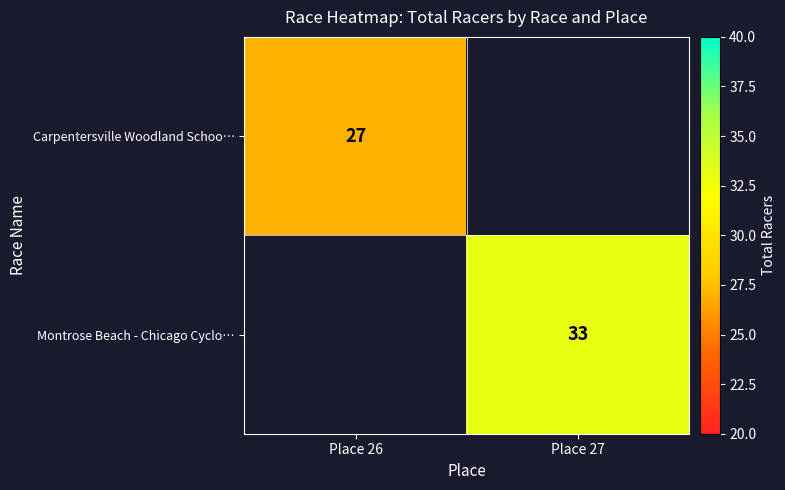

At which category does the chart reach its minimum across all series?

Place 26